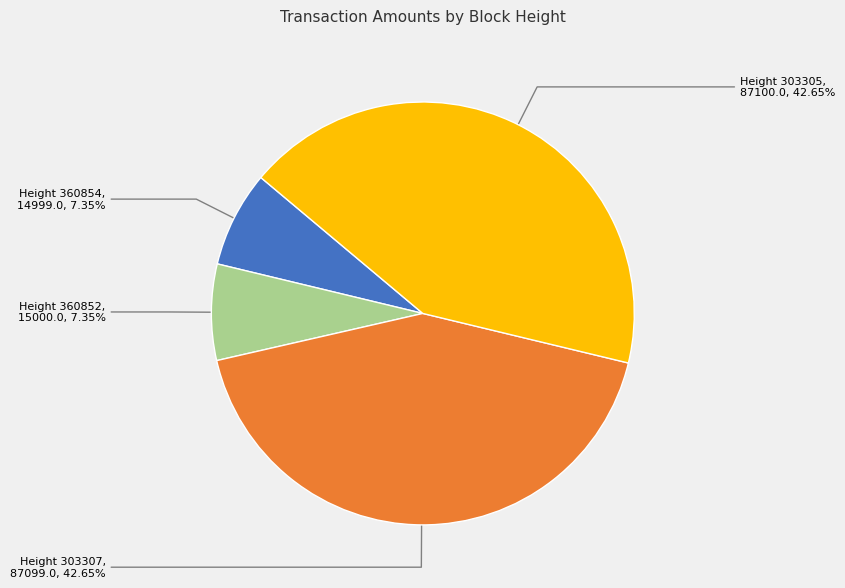

How many segments does this pie chart have?

4